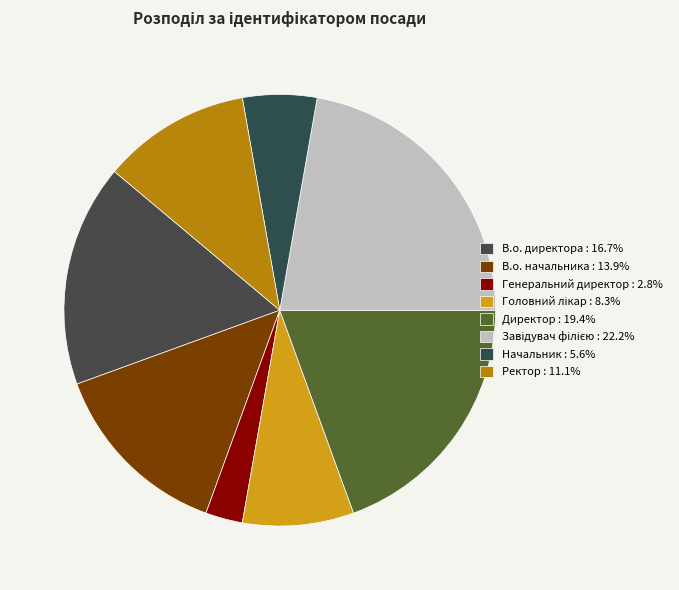

What is the ratio of the value at В.о. начальника to the value at Начальник?

2.5